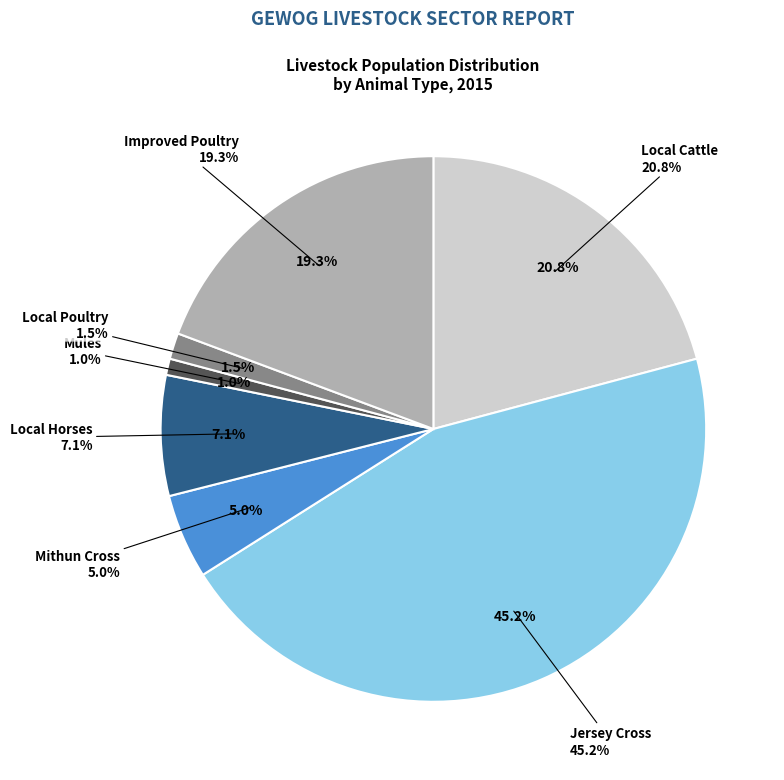

To the nearest percent, what is the difference between the largest and smallest slice percentages?

44%